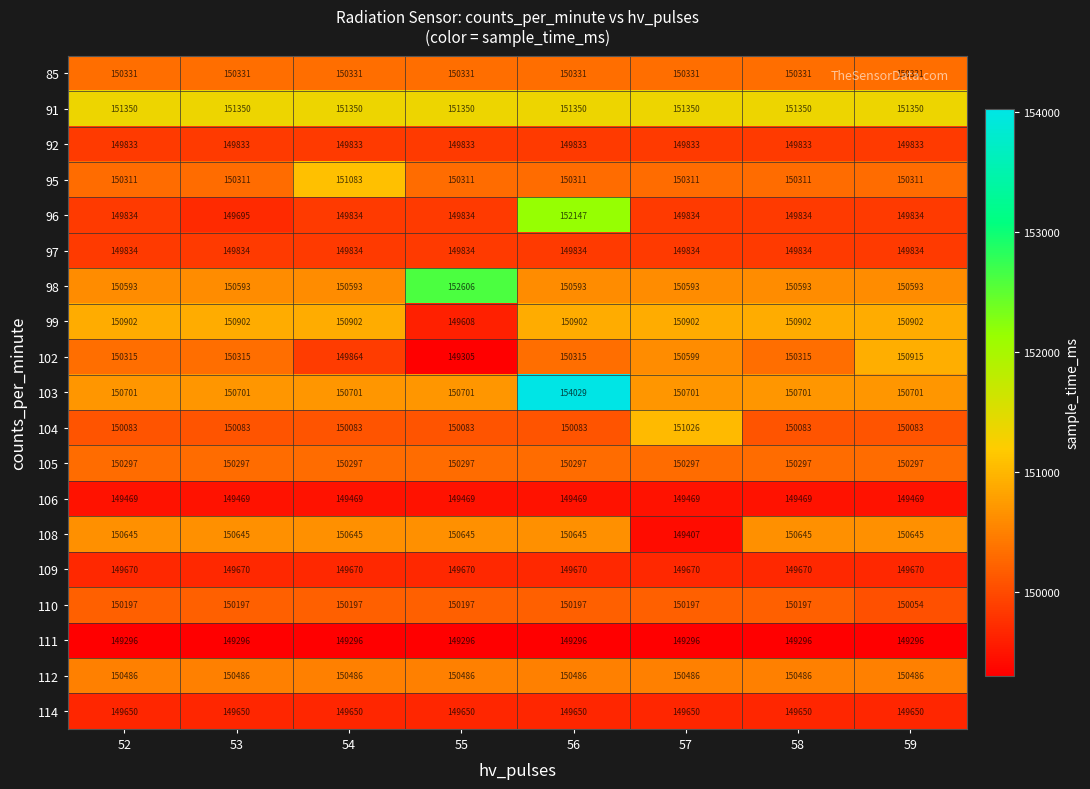

Which category has the highest value across all series?

56